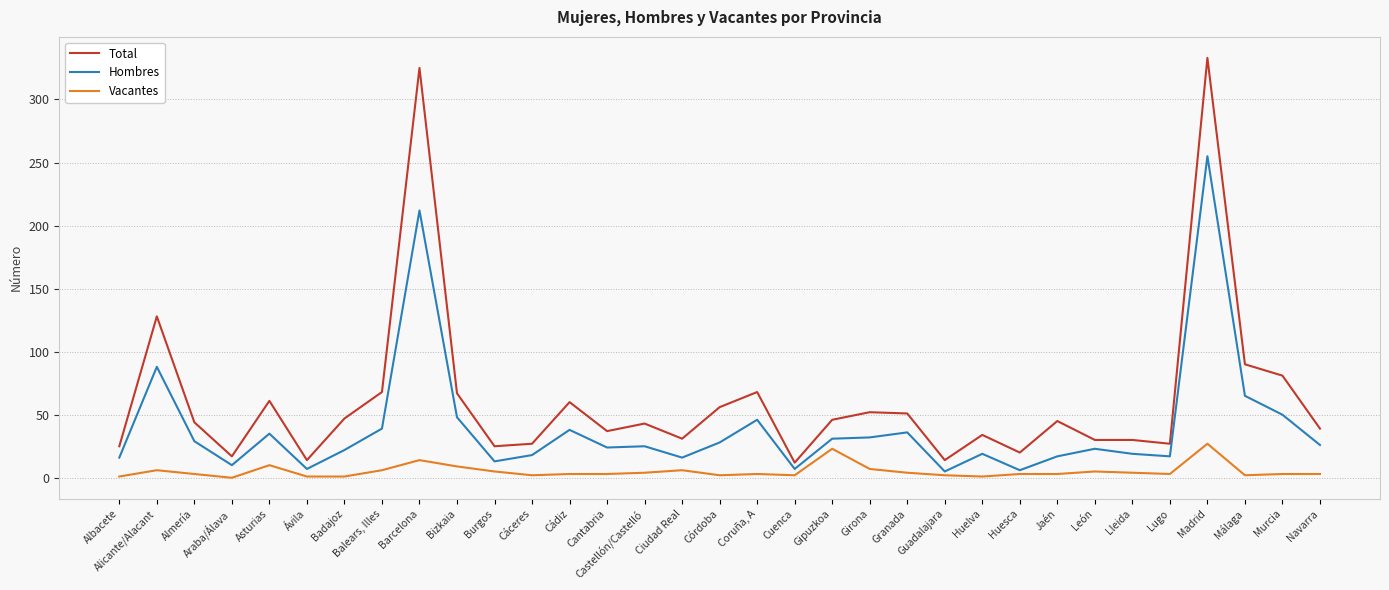

What are all the series names shown in the legend?

Total, Hombres, Vacantes